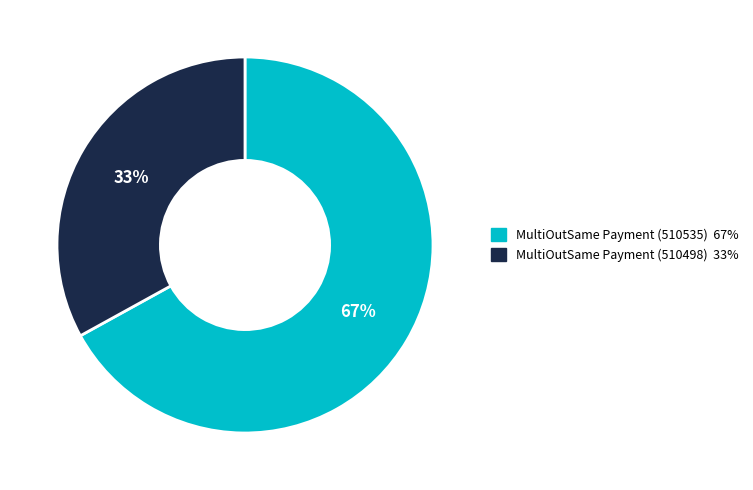

Between MultiOutSame Payment (510498) and MultiOutSame Payment (510535), which is larger?

MultiOutSame Payment (510535)